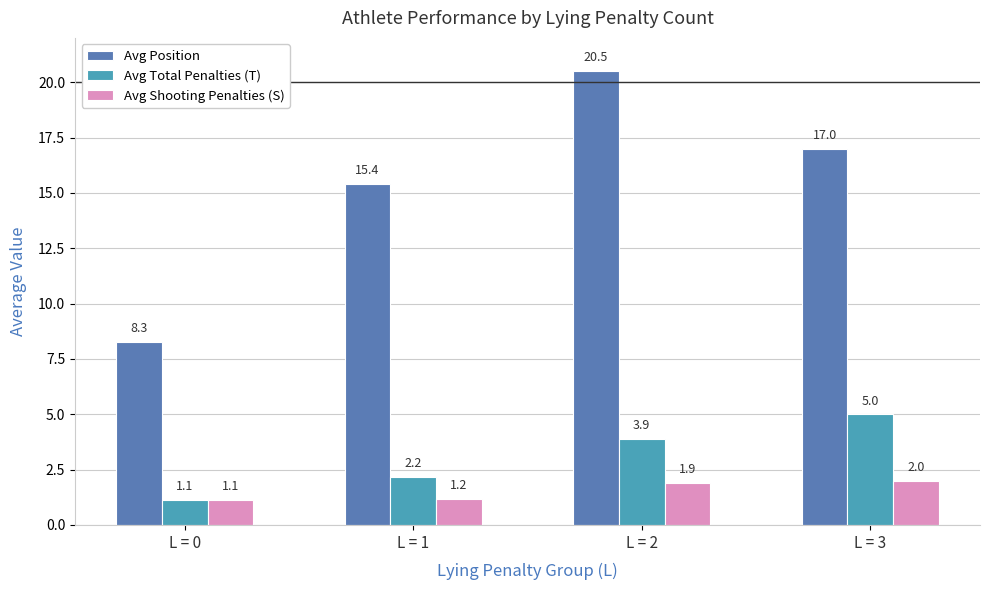

Which series has the largest total across all categories?

Avg Position